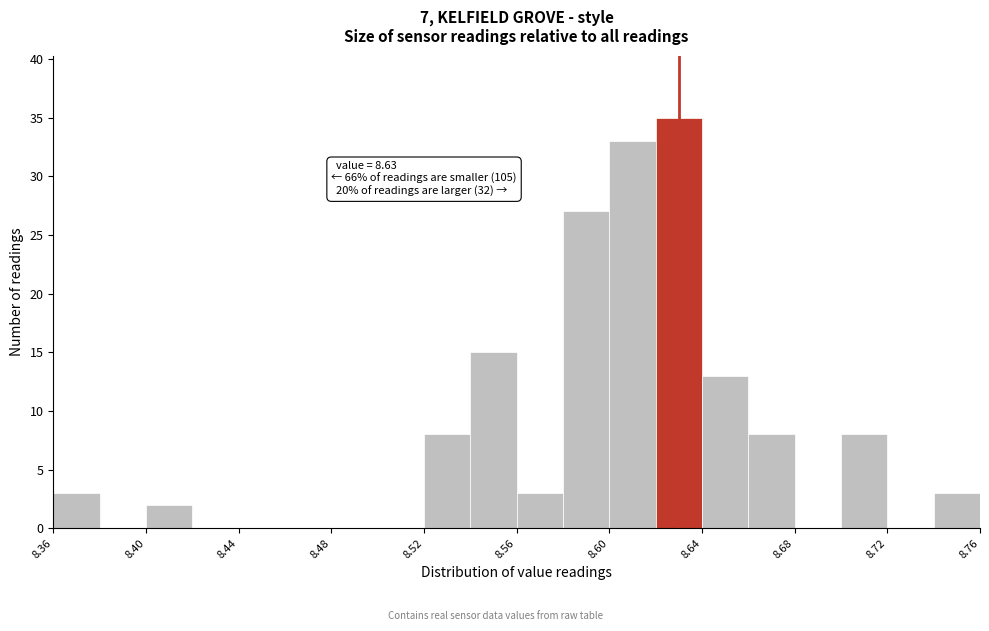

Which range on the x-axis has the tallest bar?

8.62 to 8.64